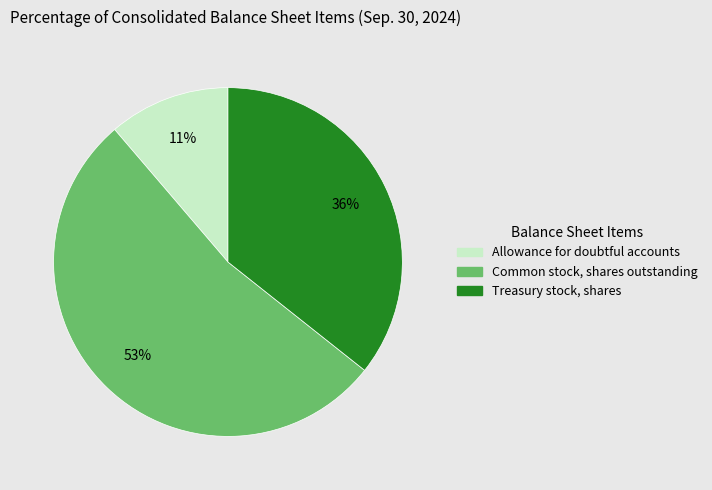

Which slice is the smallest?

Allowance for doubtful accounts